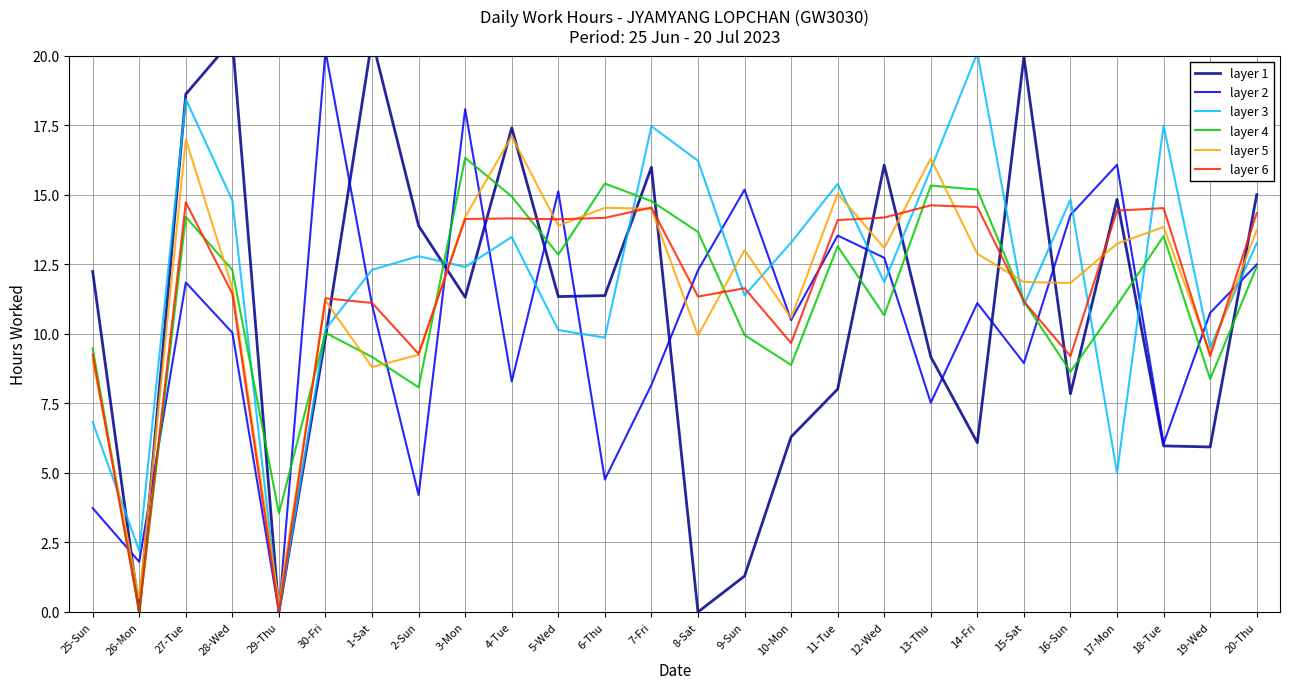

Where is layer 4 nearest to the value 8?

2-Sun